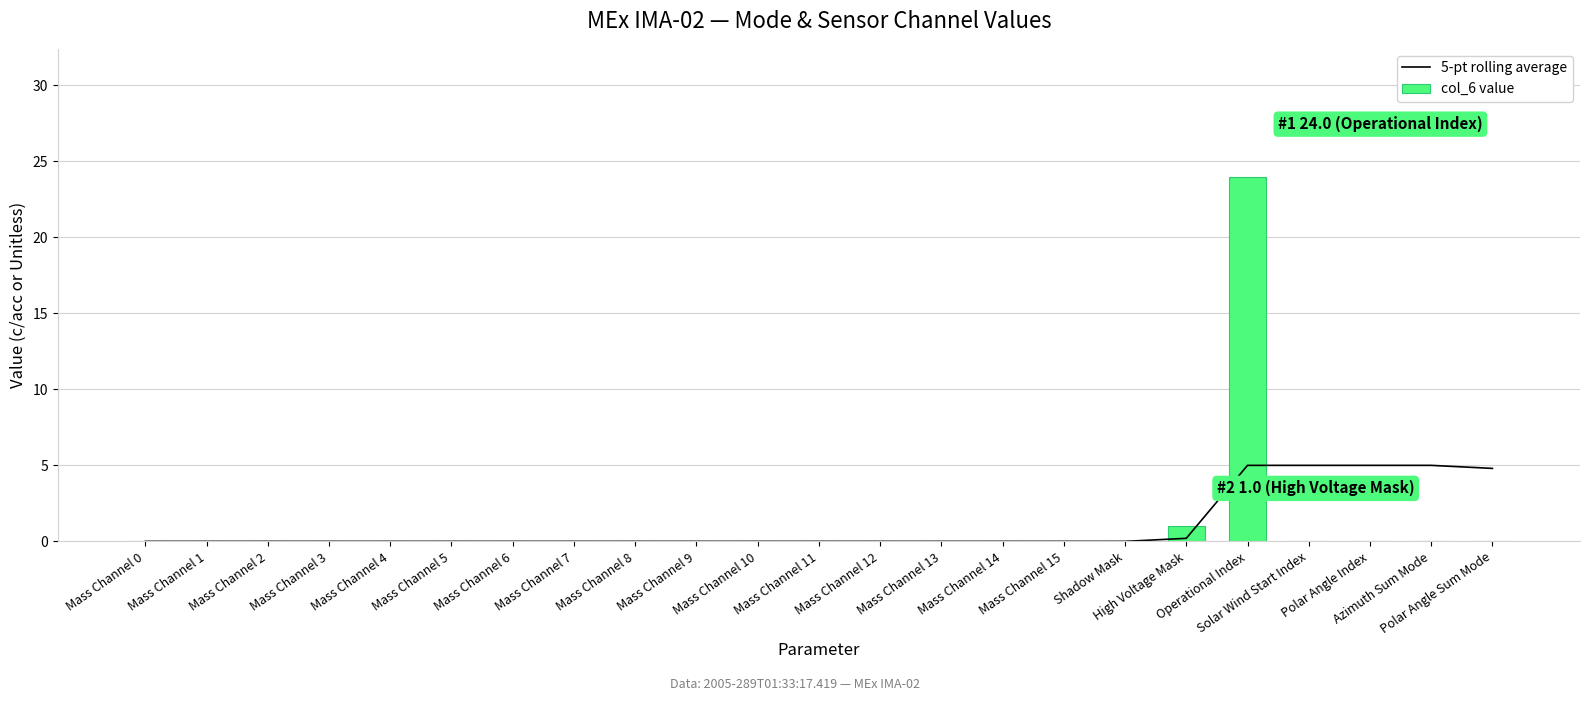

What is the sum of all col_6 value values?

25